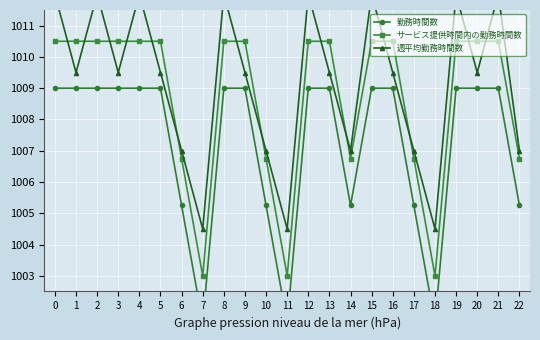

Rank the series by their average value, from highest to lowest.

週平均勤務時間数, サービス提供時間内の勤務時間数, 勤務時間数